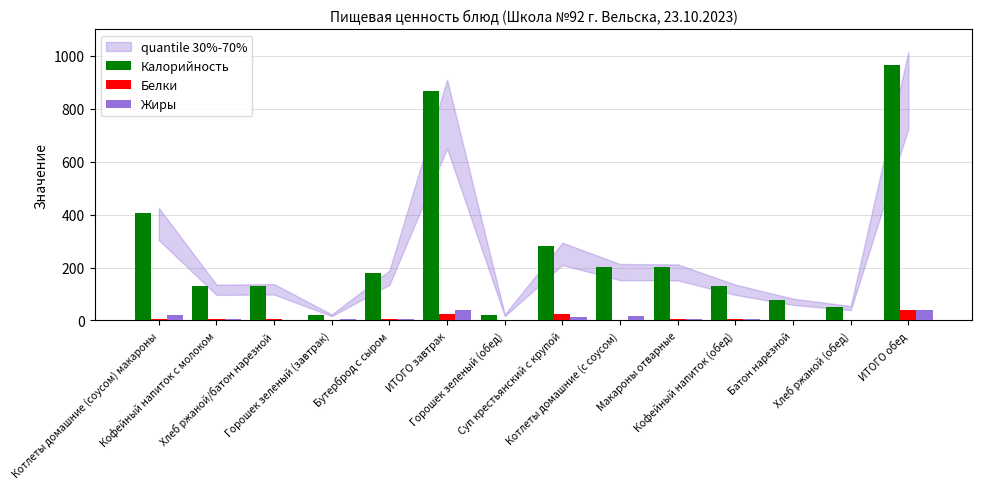

What is the maximum value for Белки?

40.9